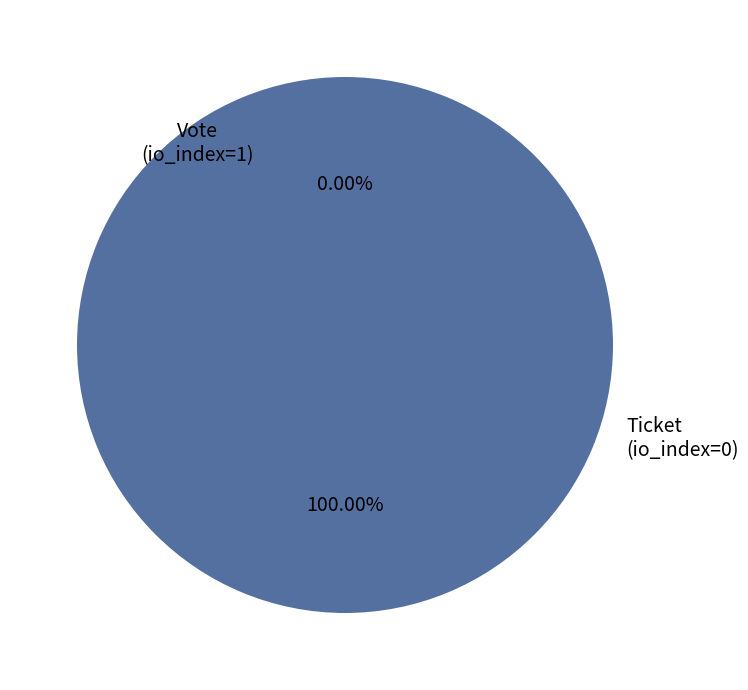

The Ticket slice represents 1% of the pie. True or false?

False